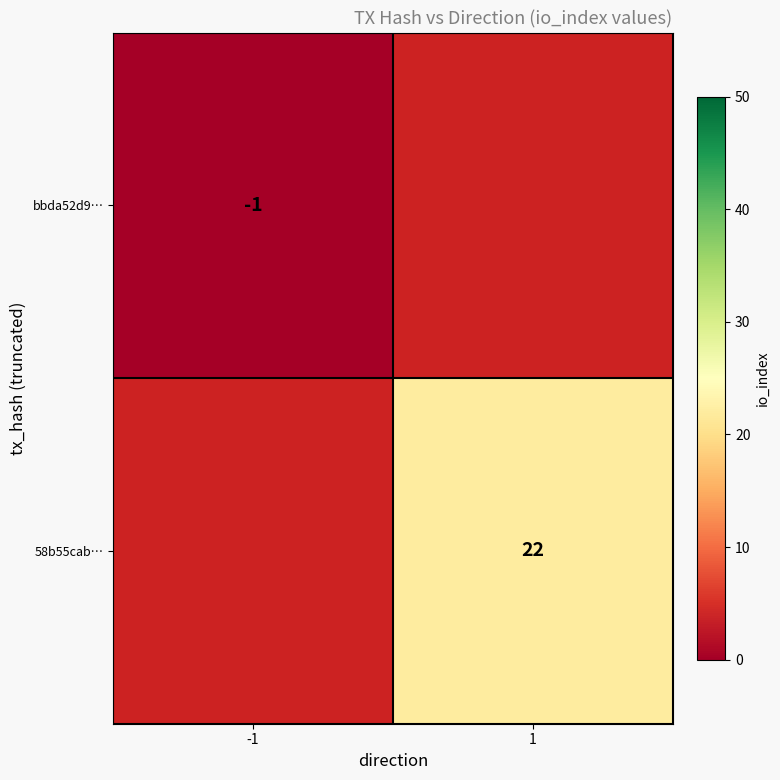

Which has a higher value, -1 or 1?

1